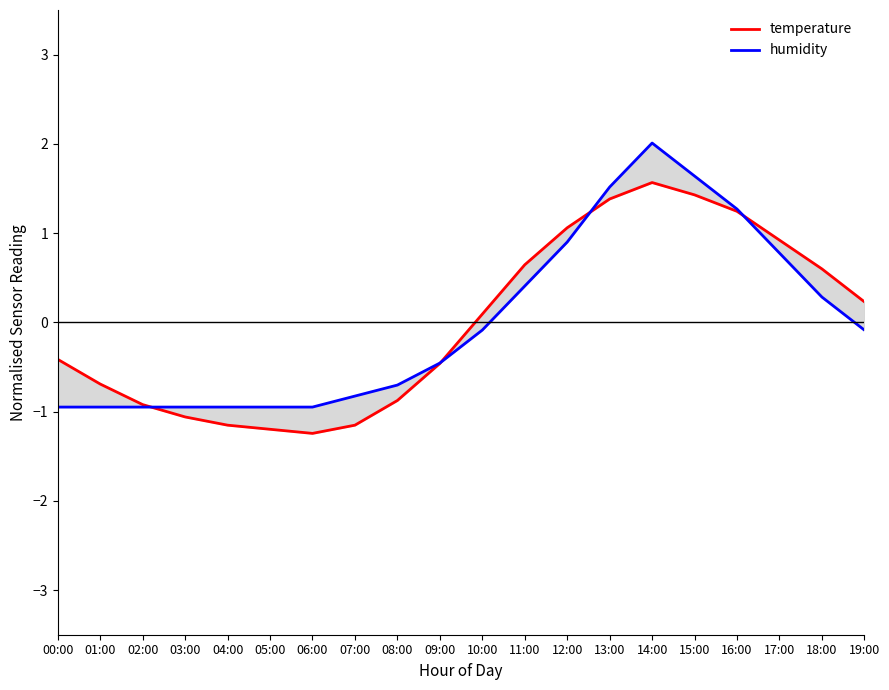

What is the label of the 4th point from the right?

16:00